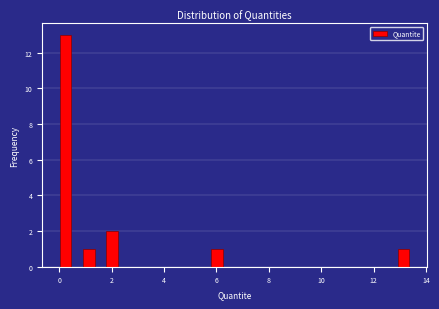

Around what value on the x-axis is the tallest bar? Give the approximate position of its centre, as read against the axis.

0.2